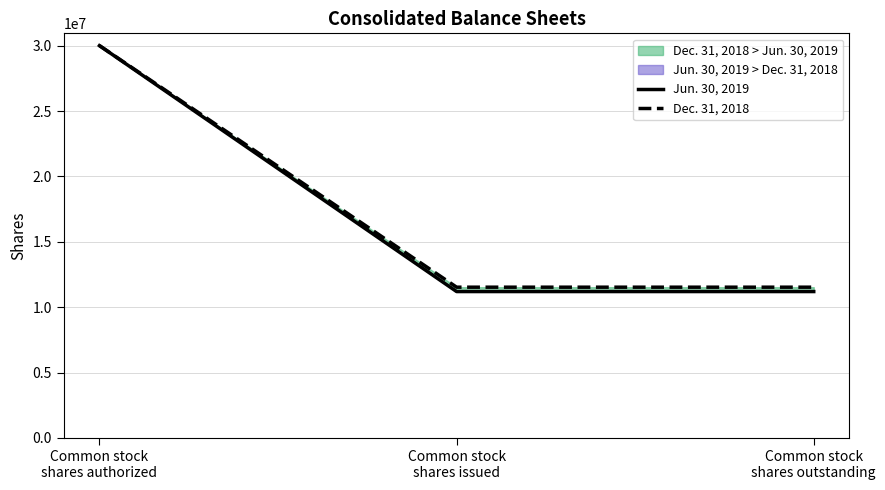

Is this an area chart (filled region under the line)?

No